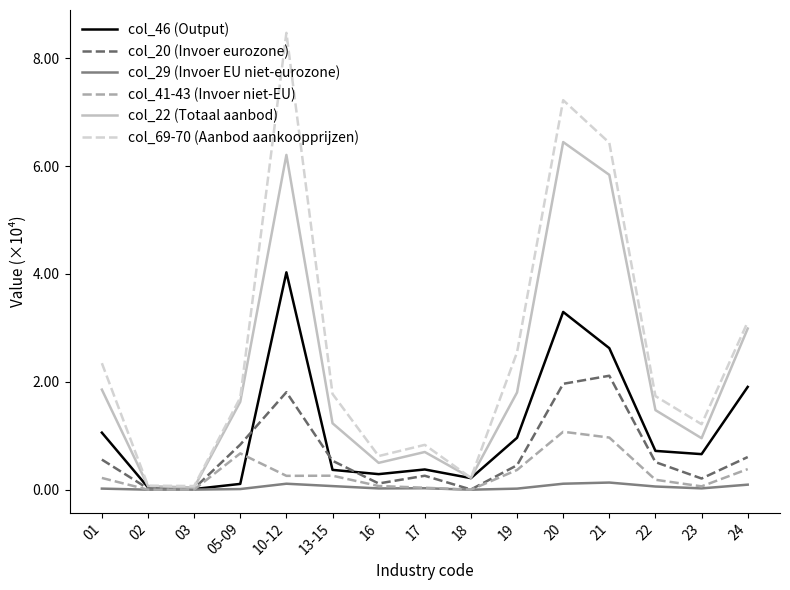

Which series has the largest range (max minus min)?

col_69-70 (Aanbod aankoopprijzen)